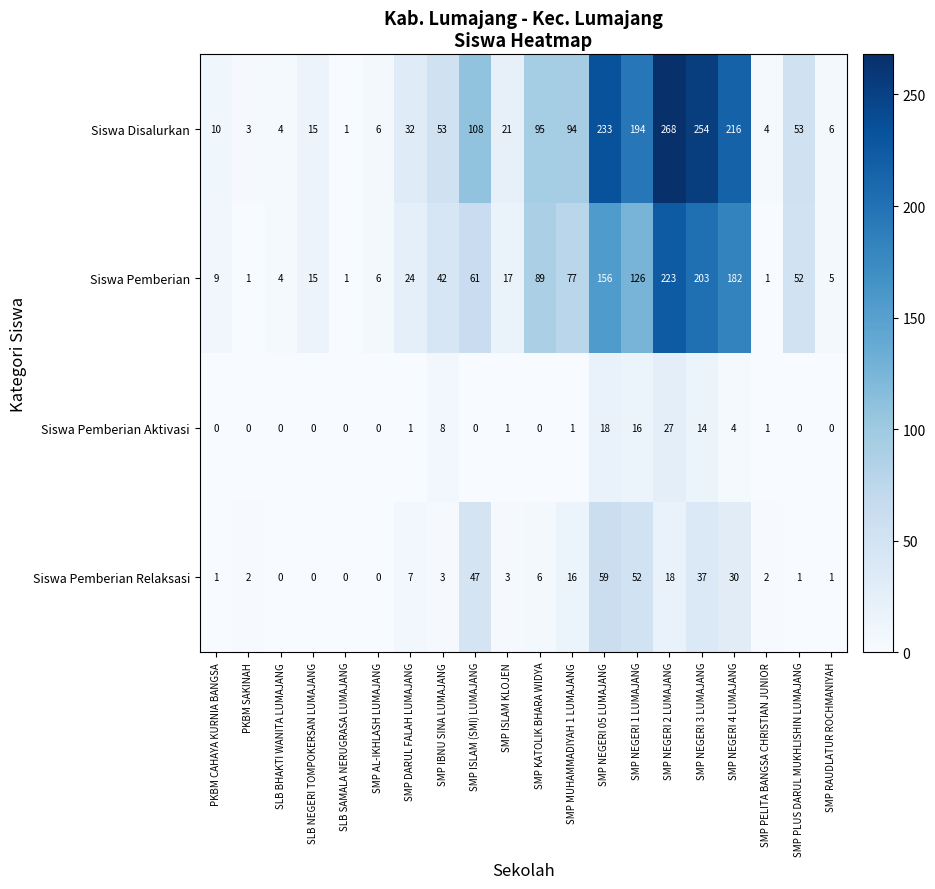

The Siswa Pemberian Aktivasi series shows 0 at SMP MUHAMMADIYAH 1 LUMAJANG. True or false?

False